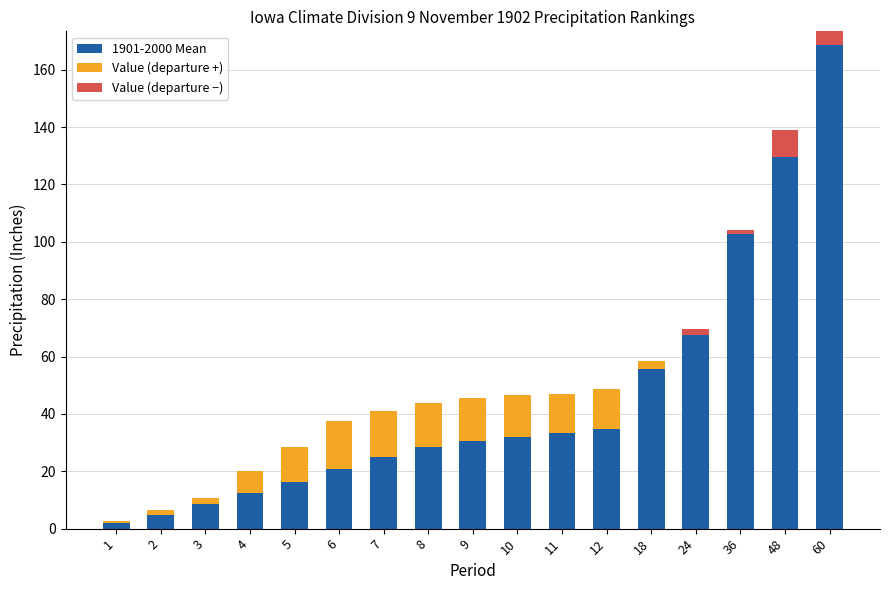

How many values in Value (departure +) are above zero?

13